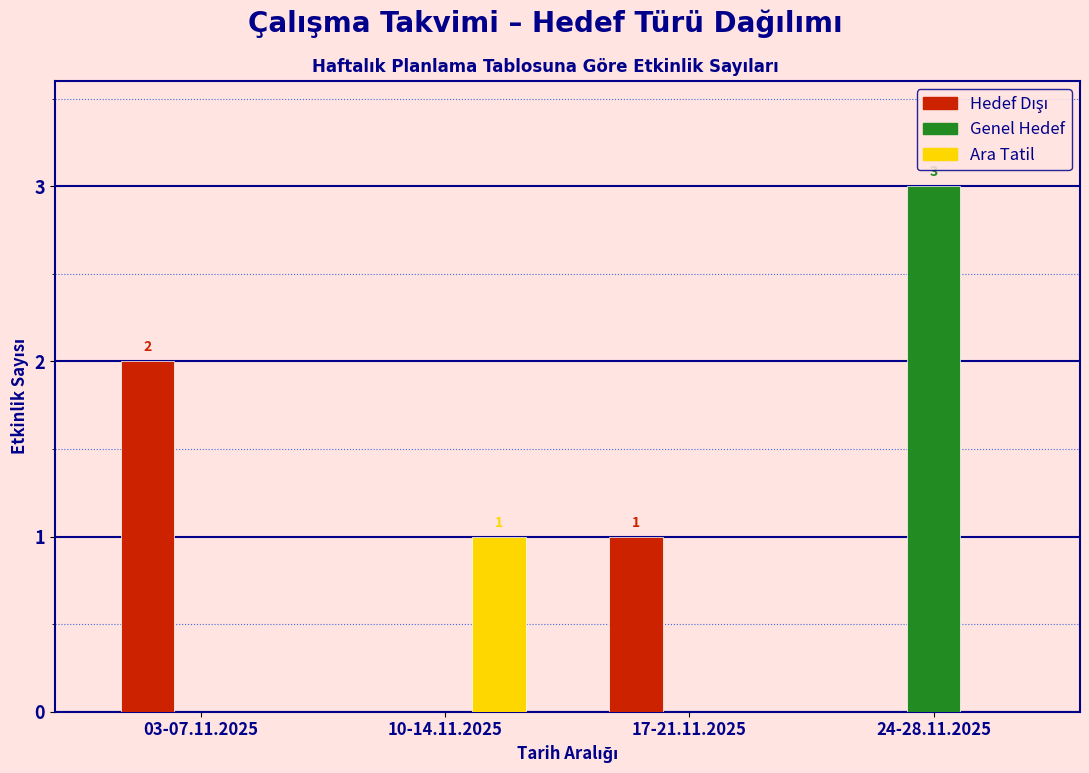

Between 10-14.11.2025 and 24-28.11.2025, which series saw the biggest shift?

Genel Hedef